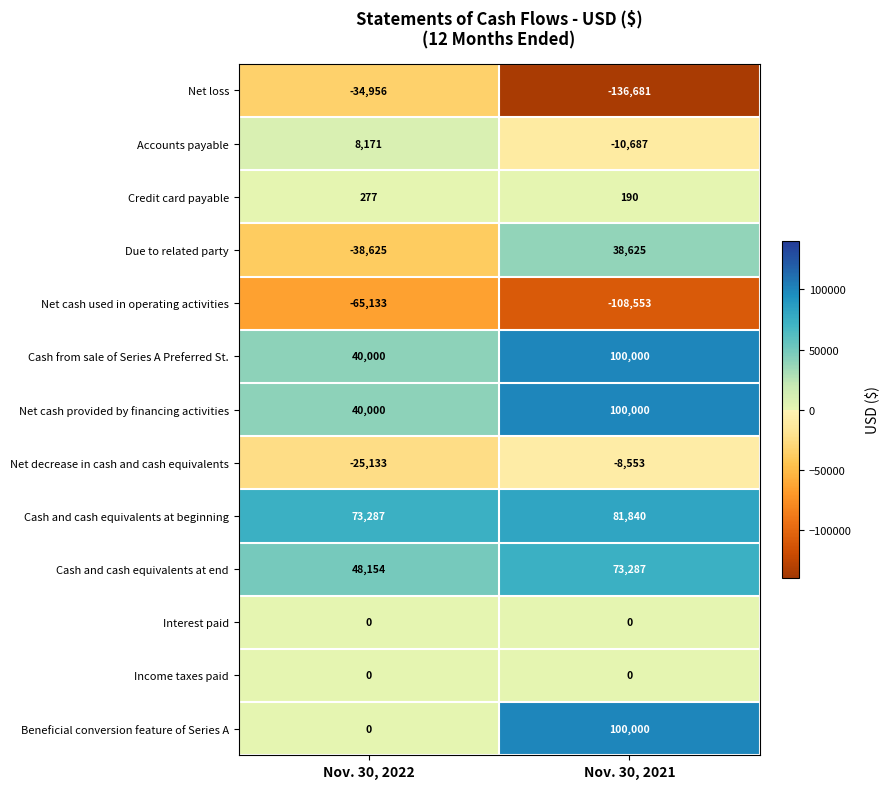

At which category does the chart reach its minimum across all series?

Nov. 30, 2021